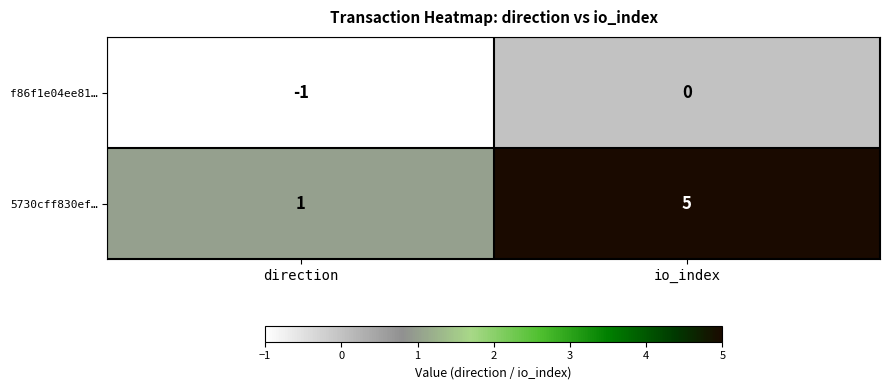

Which category has the highest value in the f86f1e04ee81… series?

io_index